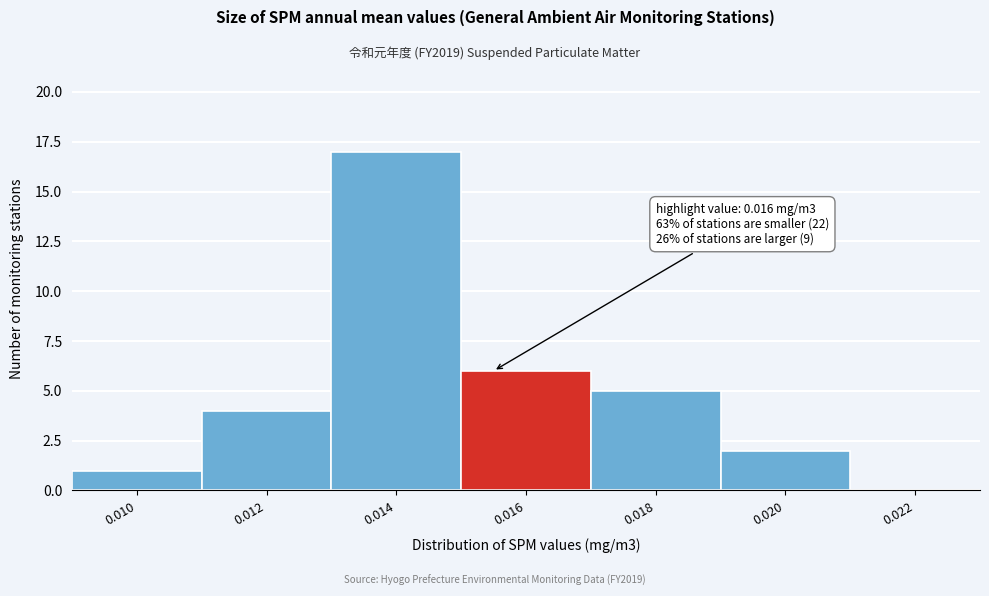

Reading left to right, what are all the values shown in this chart?

0.010=1	0.012=4	0.014=17	0.016=6	0.018=5	0.020=2	0.022=0